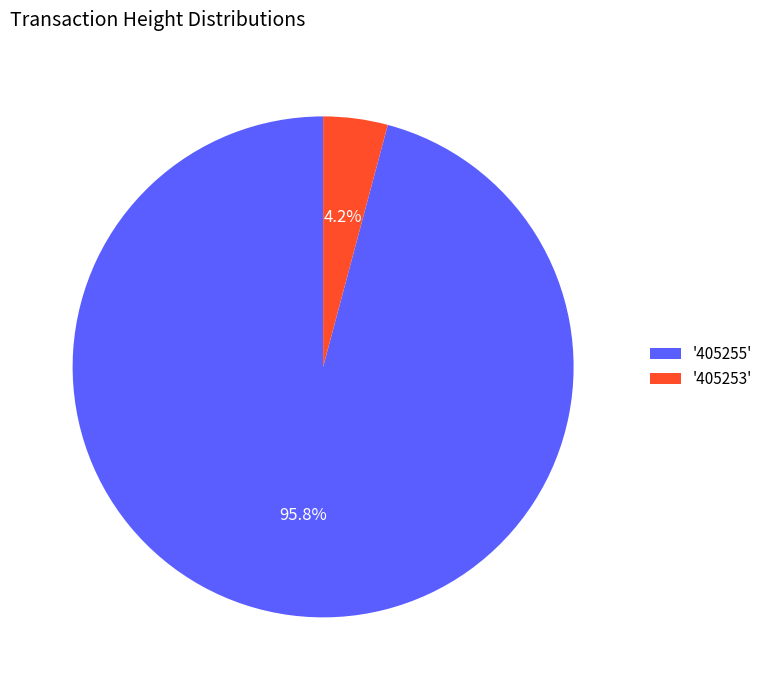

Which slice represents more than half of the pie?

'405255'